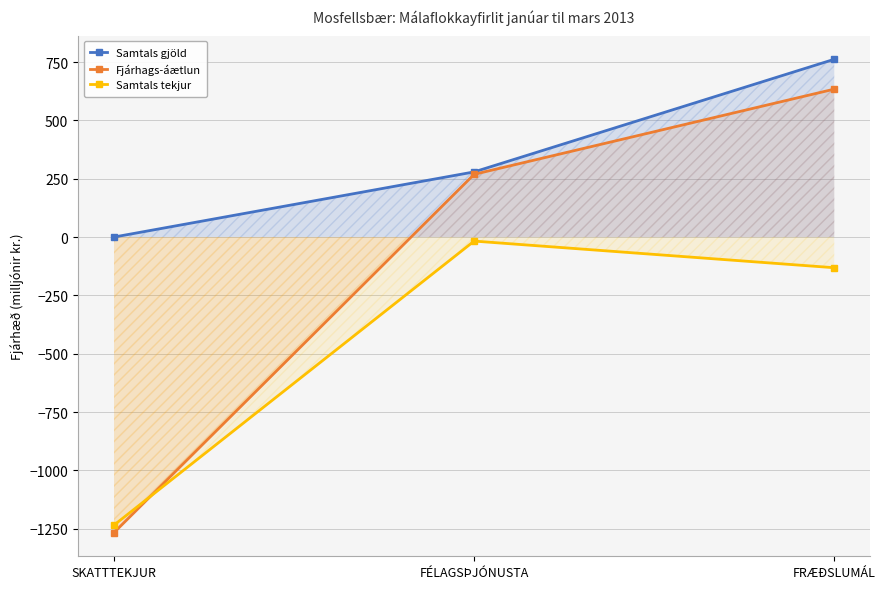

Rank the series at SKATTTEKJUR from highest to lowest value.

Samtals gjöld, Samtals tekjur, Fjárhags-áætlun